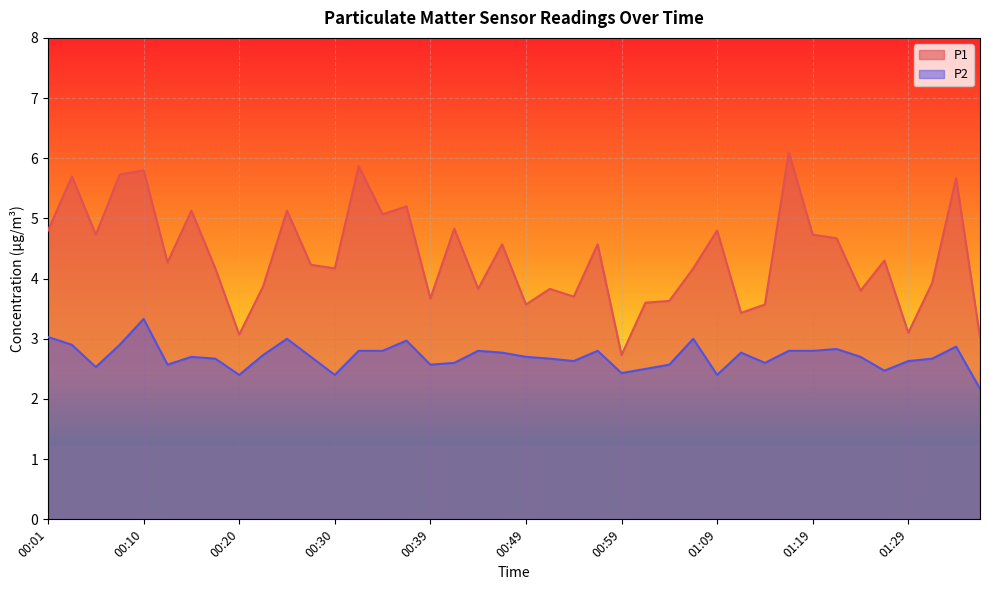

What is the total value across all series at 00:37?

8.2